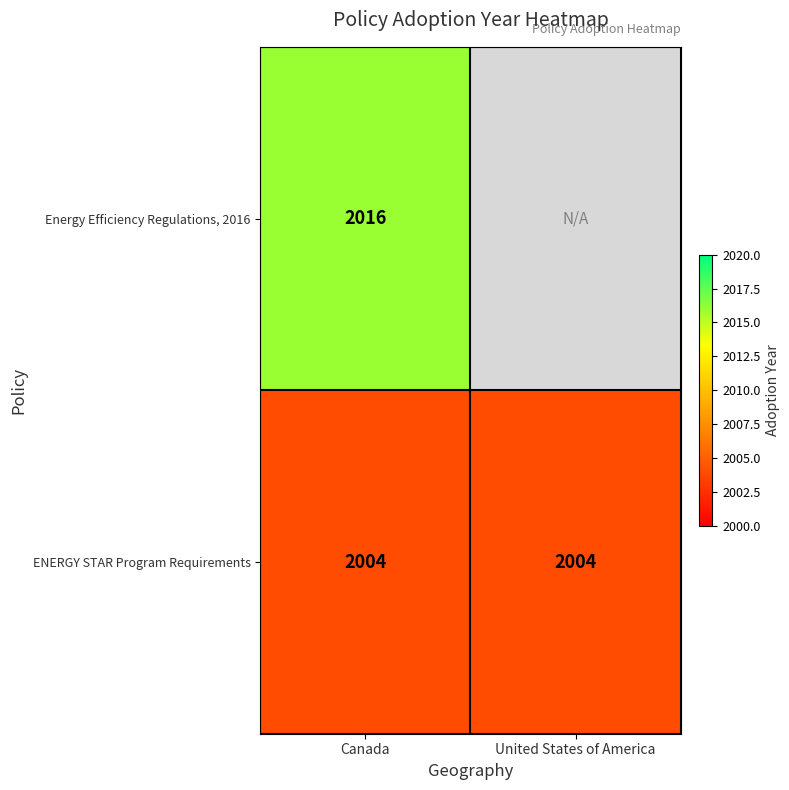

The value of ENERGY STAR Program Requirements at United States of America is 2004. True or false?

True